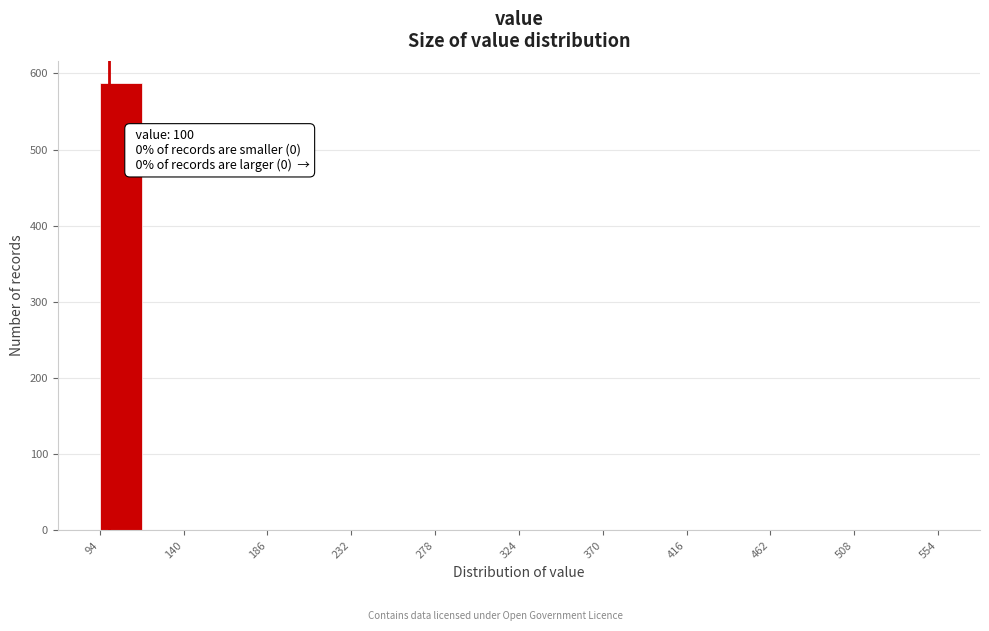

Over which range of the x-axis is the bar tallest?

95 to 120